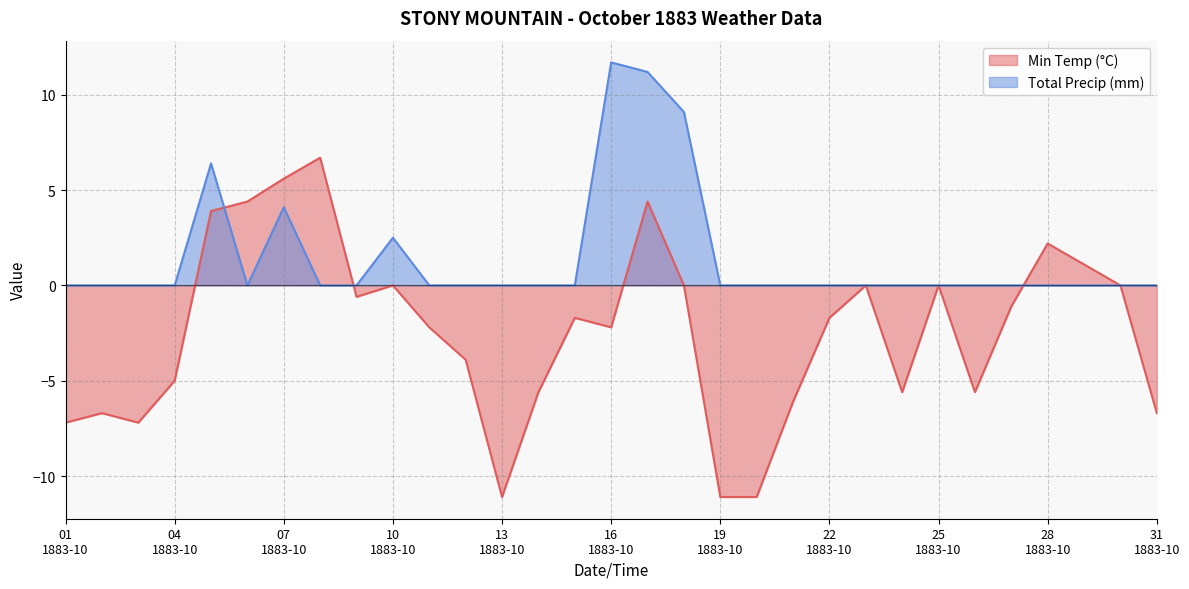

How many values in the Total Precip (mm) series exceed 0?

6